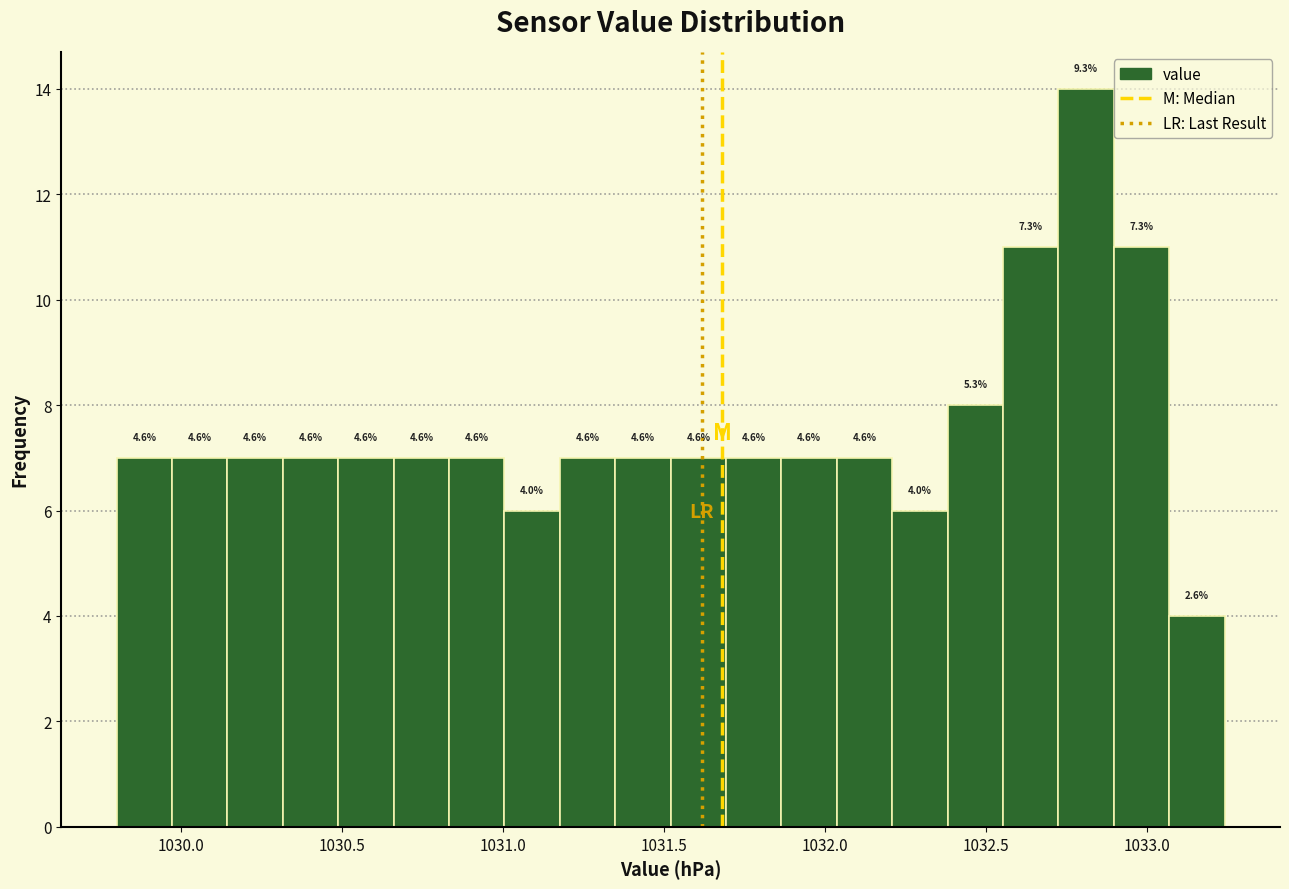

Read against the x-axis, roughly where is the centre of the tallest bar?

1032.80